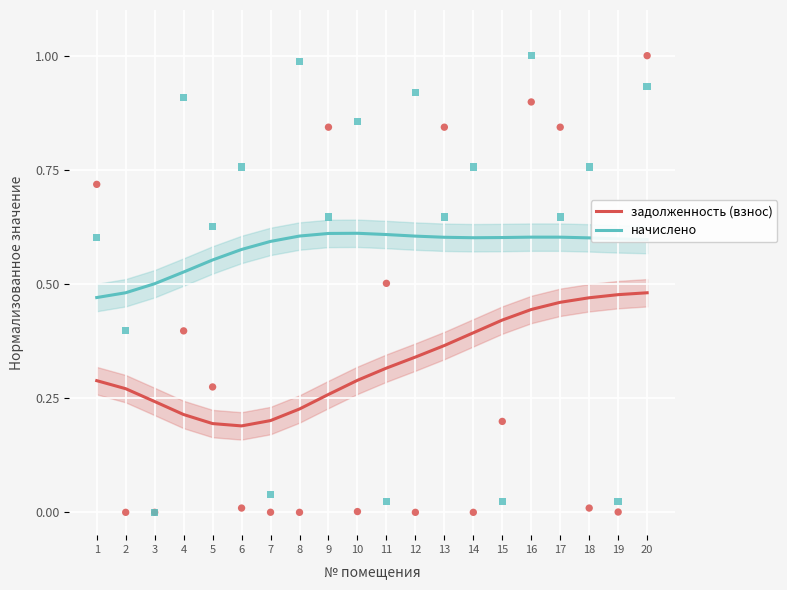

What are all the series names shown in the legend?

задолженность (взнос), начислено